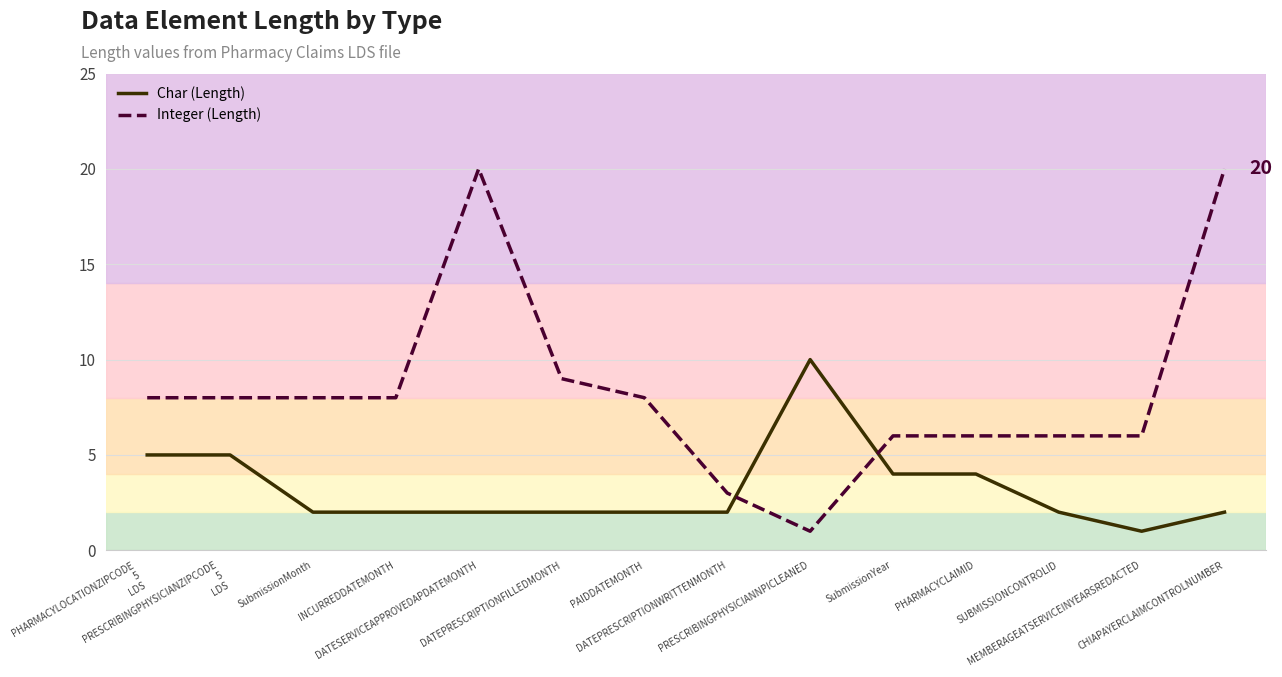

What is the label of the 3rd point from the right?

SUBMISSIONCONTROLID